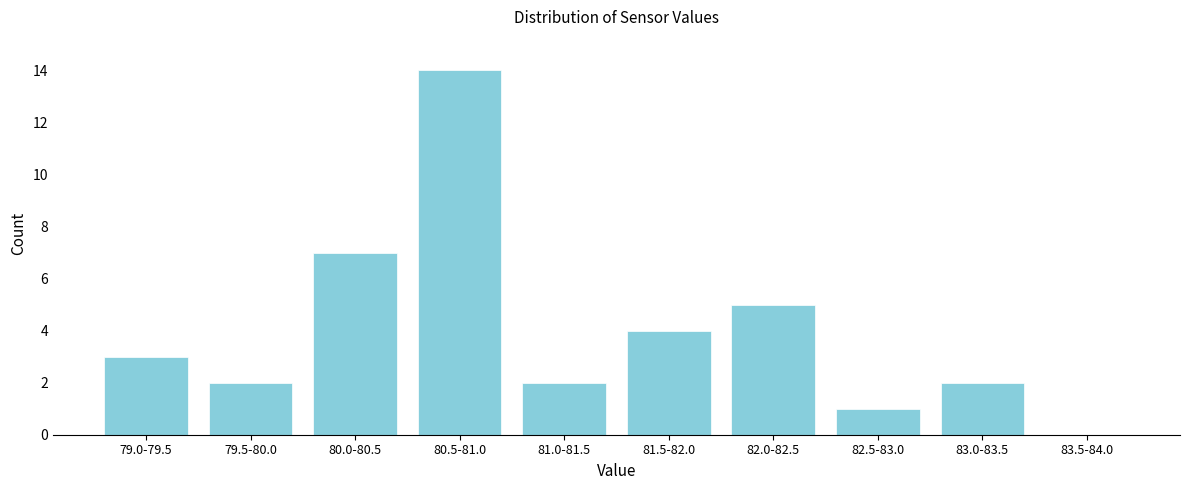

Reading left to right, extract all data points from this chart.

79.0-79.5=3	79.5-80.0=2	80.0-80.5=7	80.5-81.0=14	81.0-81.5=2	81.5-82.0=4	82.0-82.5=5	82.5-83.0=1	83.0-83.5=2	83.5-84.0=0